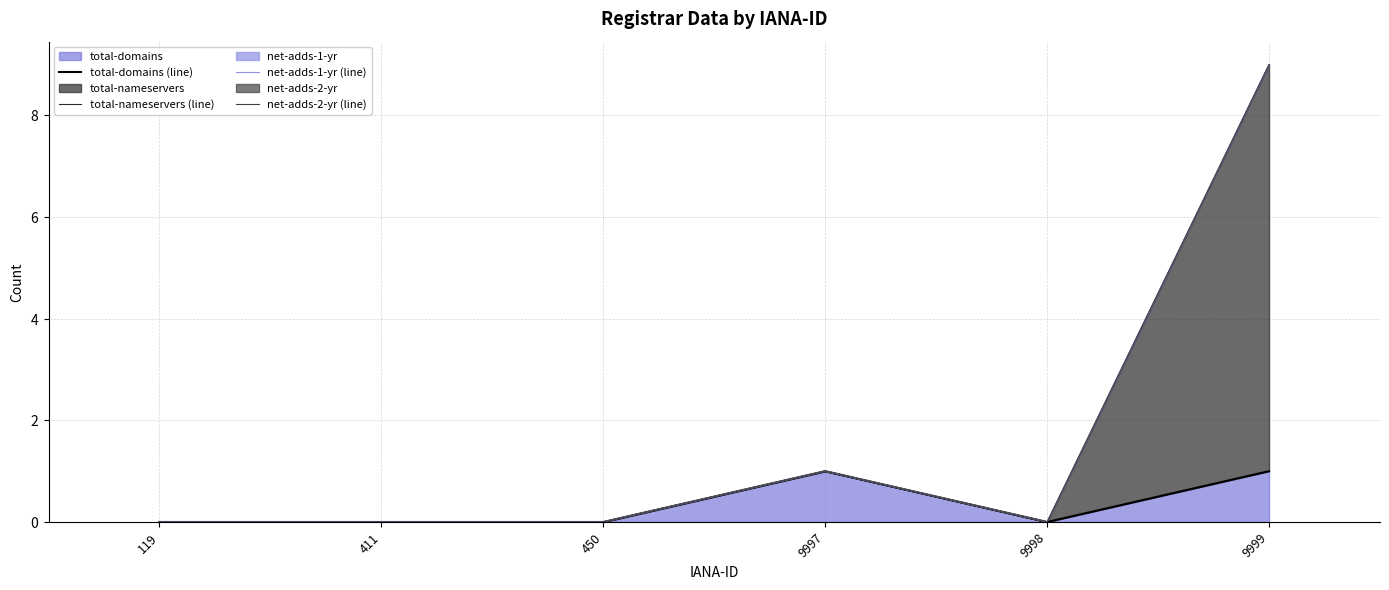

Reading left to right, list all the values displayed in this chart.

total-domains (line): 0	0	0	1	0	1
total-nameservers (line): 0	0	0	1	0	9
net-adds-1-yr (line): 0	0	0	1	0	9
net-adds-2-yr (line): 0	0	0	1	0	9